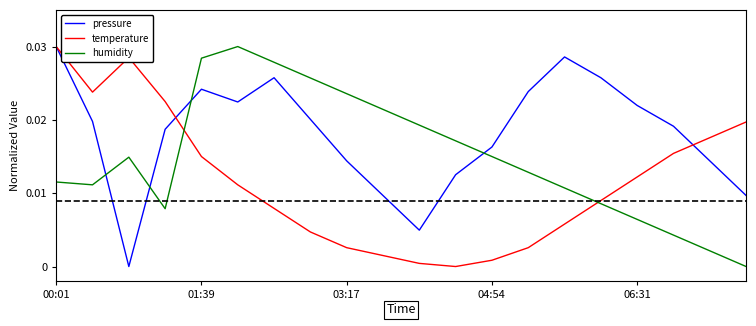

Does the chart have visible grid lines?

No